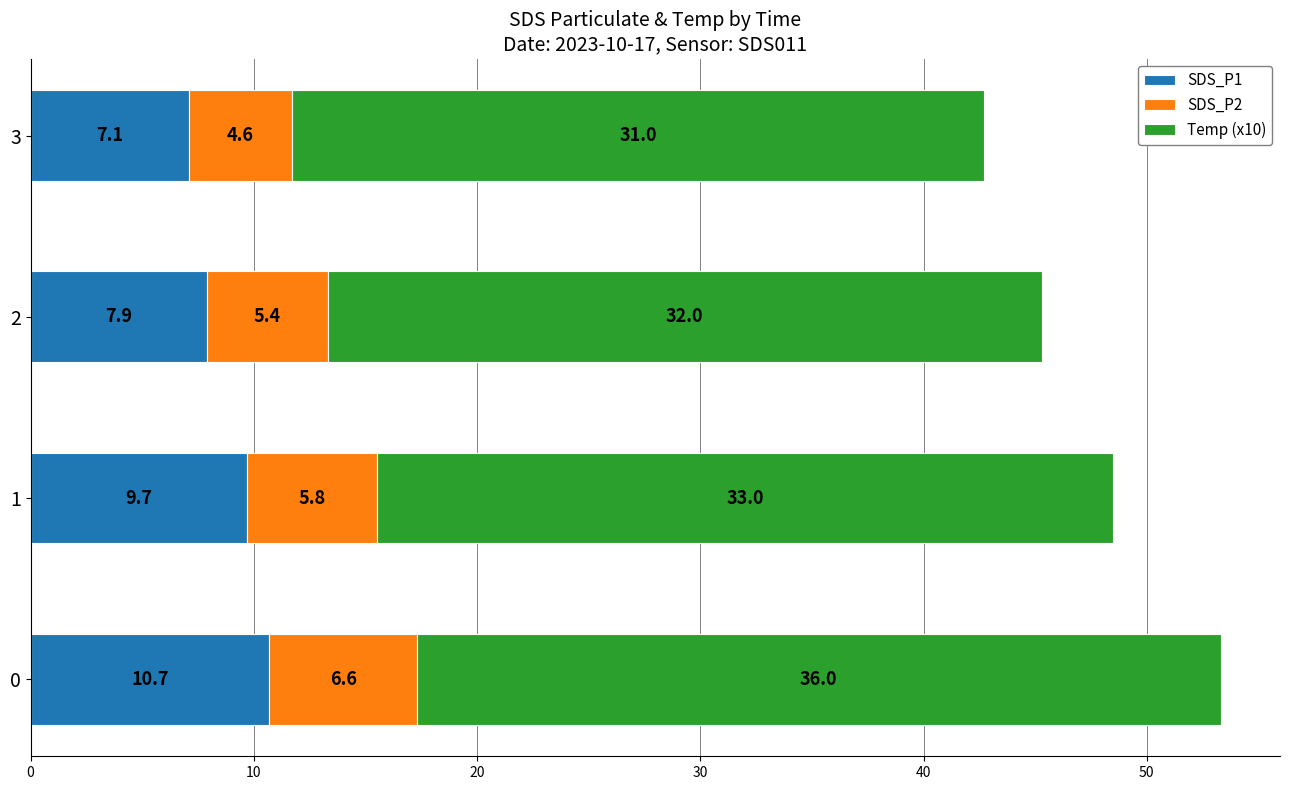

List the labels in order of SDS_P1 value, smallest first.

3, 2, 1, 0